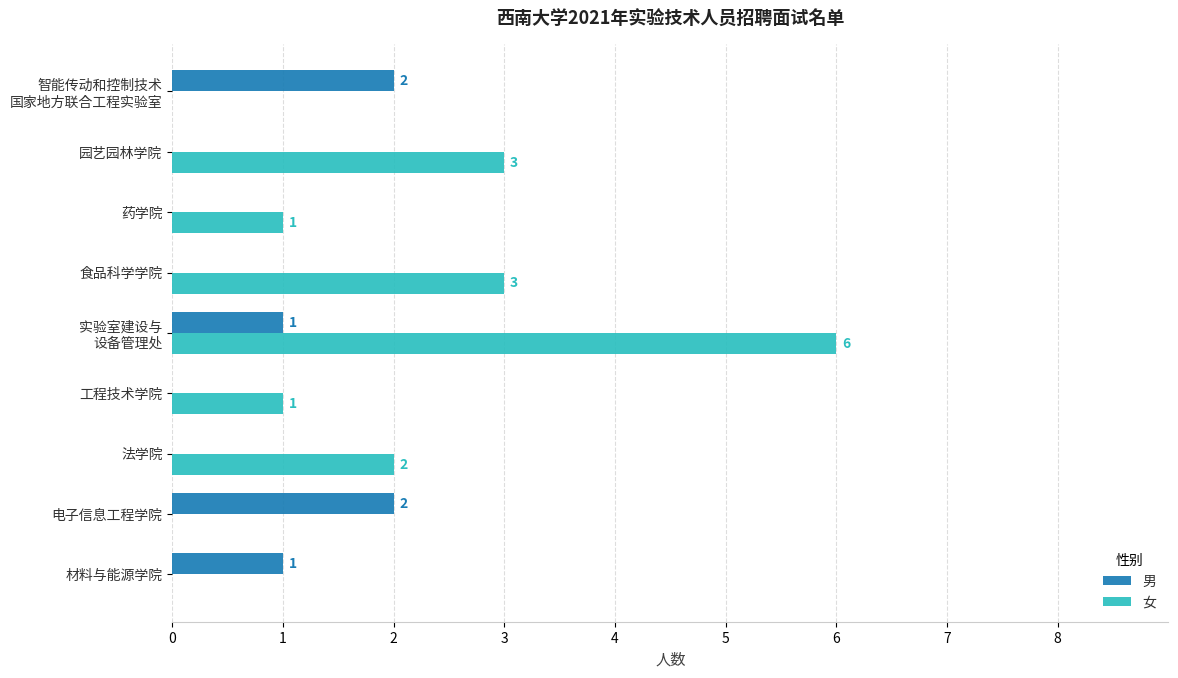

How many 男 values are between 0 and 1?

7